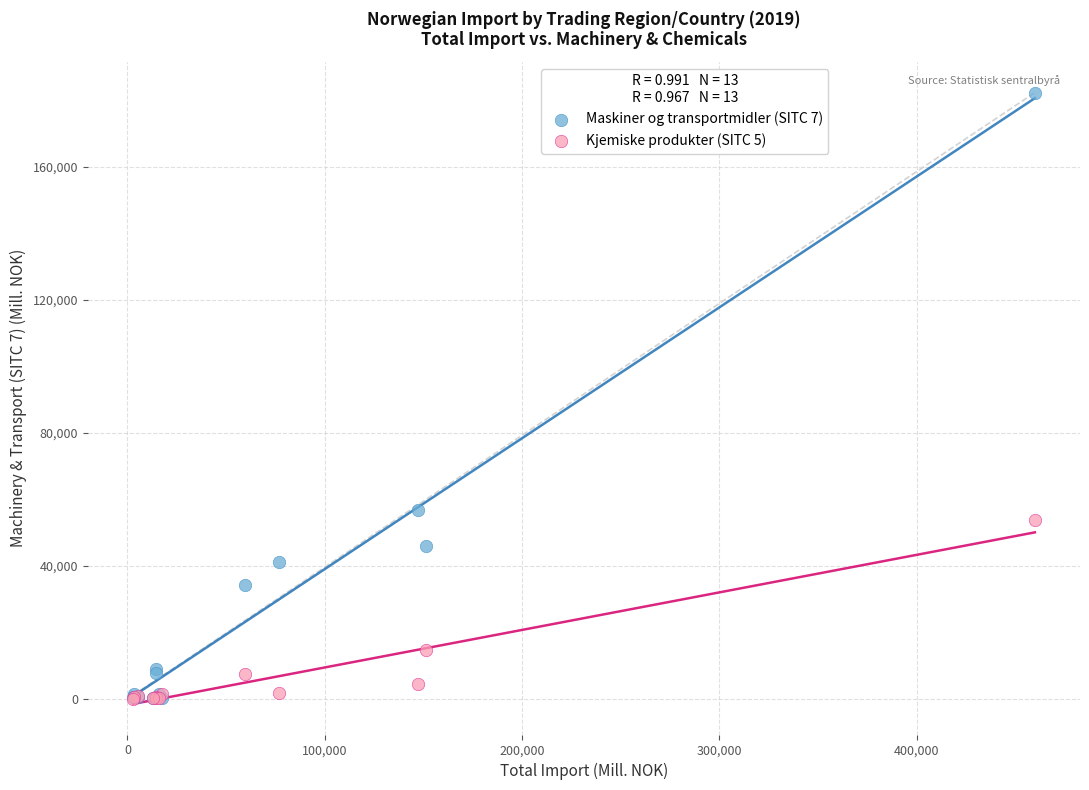

Which series has the largest Y range (max minus min)?

Maskiner og transportmidler (SITC 7)